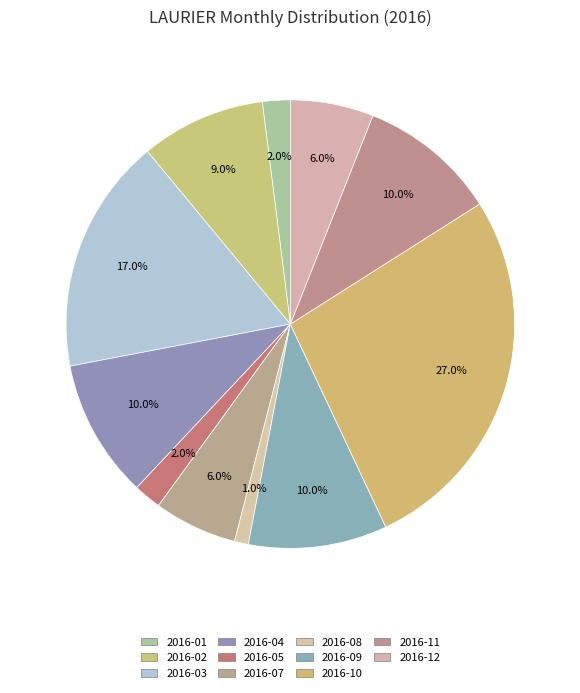

How many segments does this pie chart have?

11